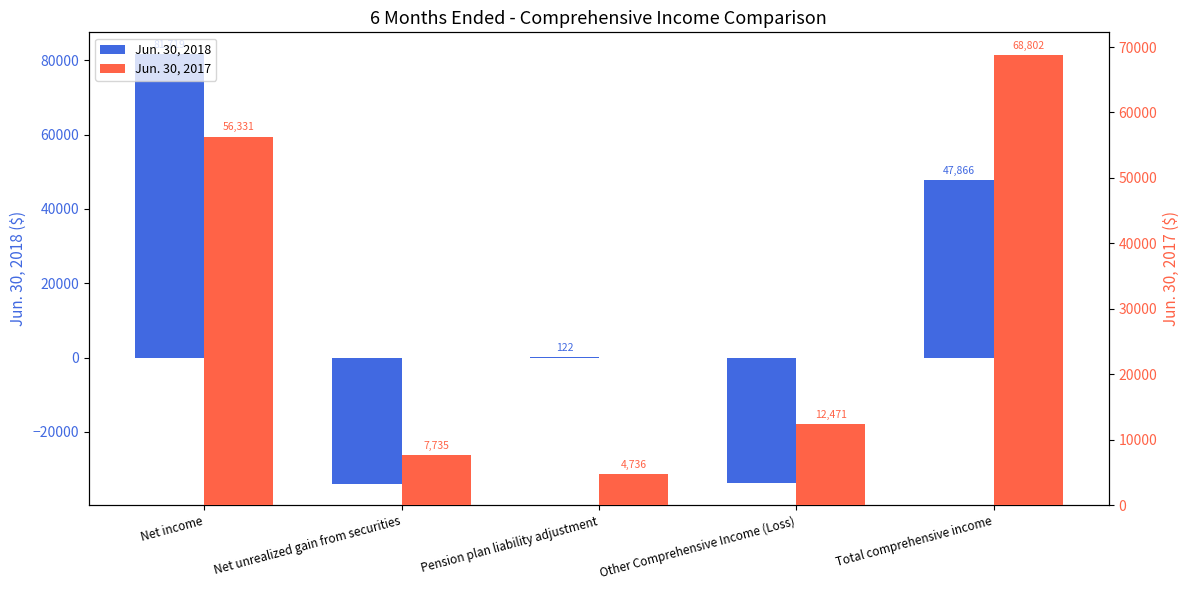

Which category has the highest value in the Jun. 30, 2017 series?

Total comprehensive income